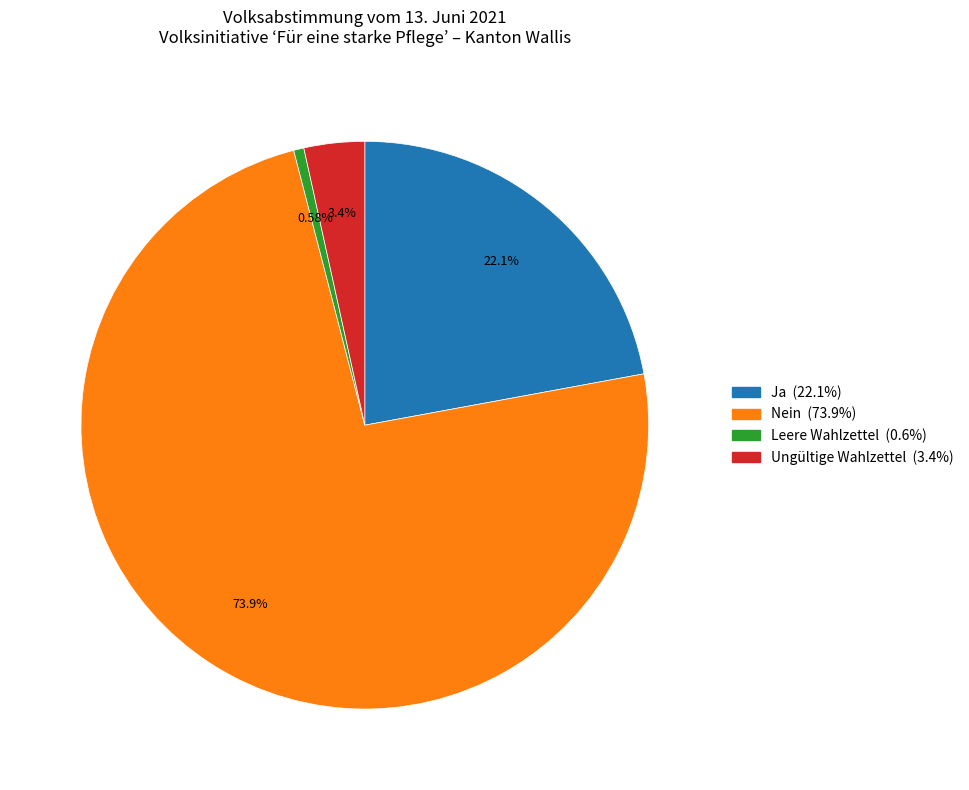

Count the number of slices in the pie.

4